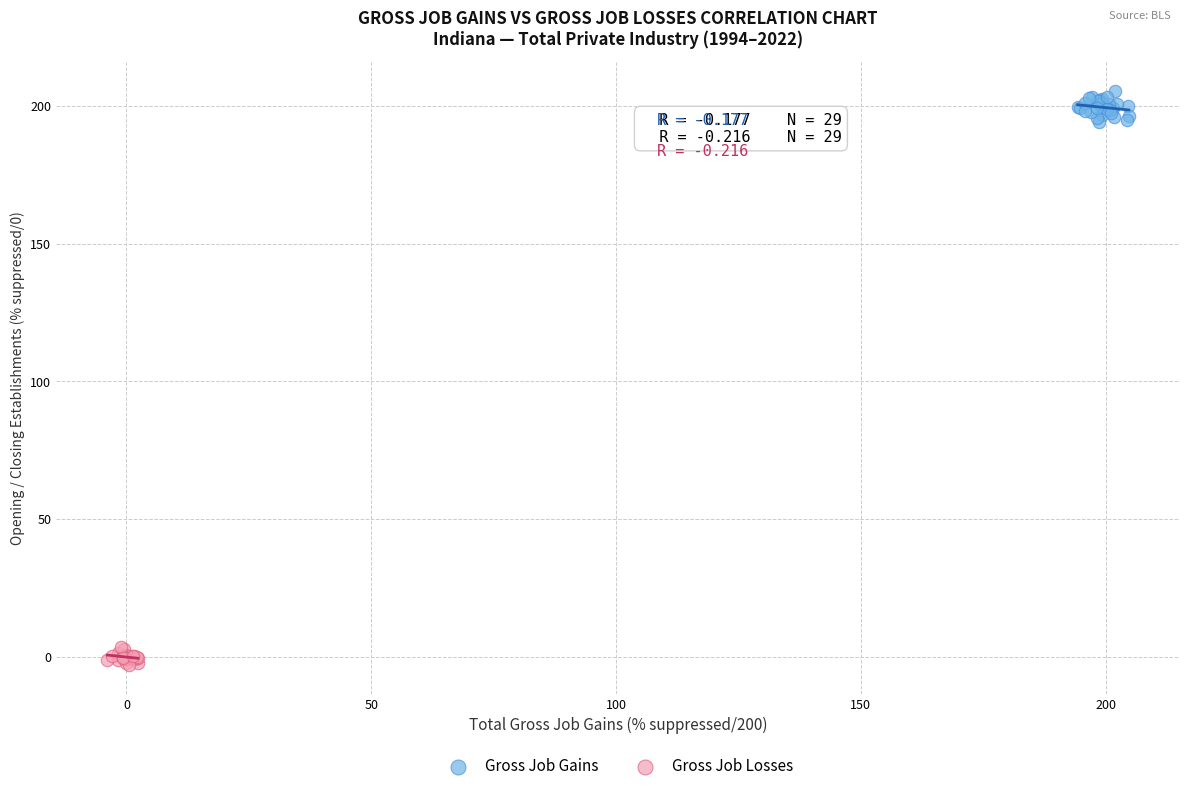

What are all the series names shown in the legend?

Gross Job Gains, Gross Job Losses